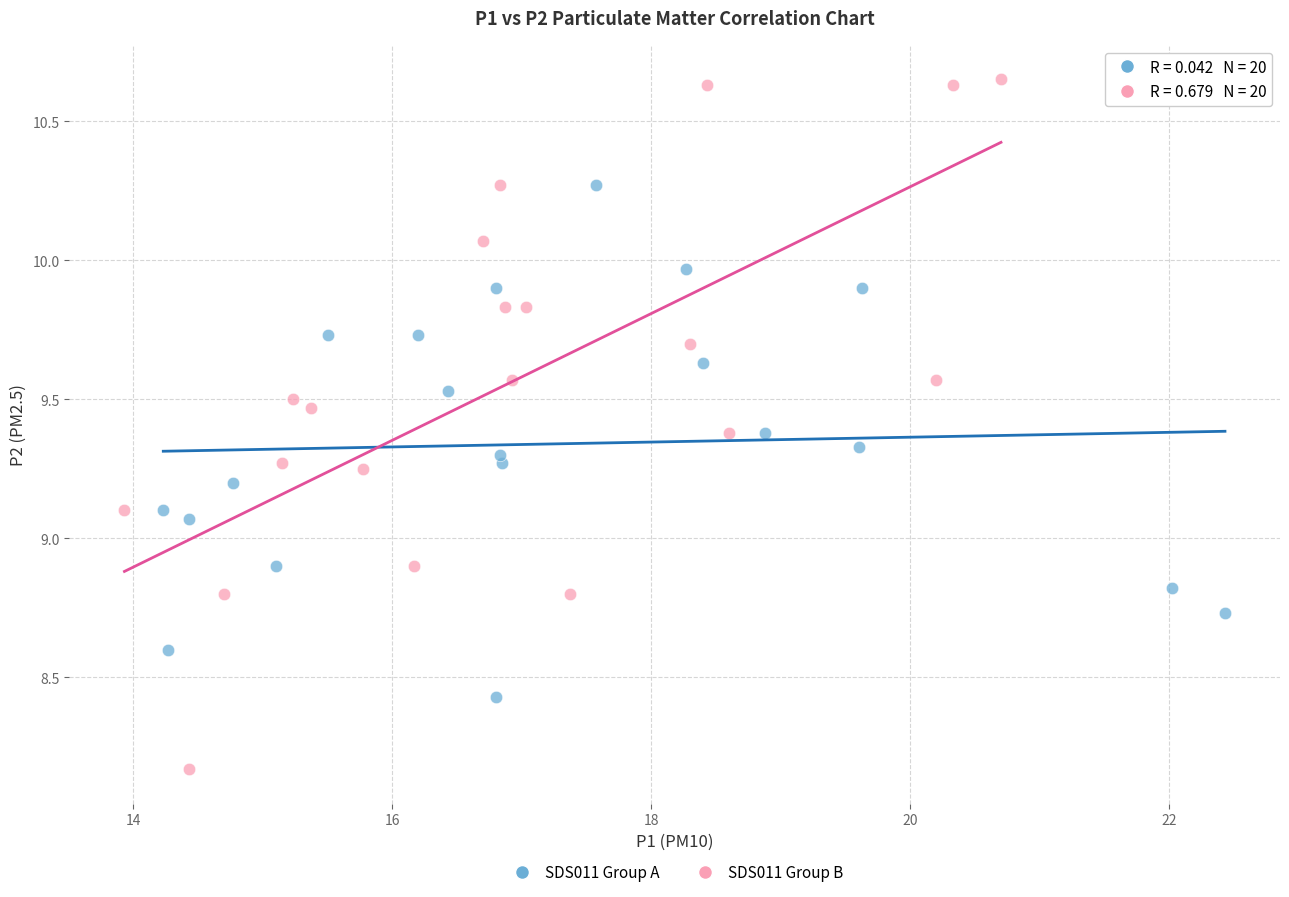

Which series contains the lowest Y value?

SDS011 Group B